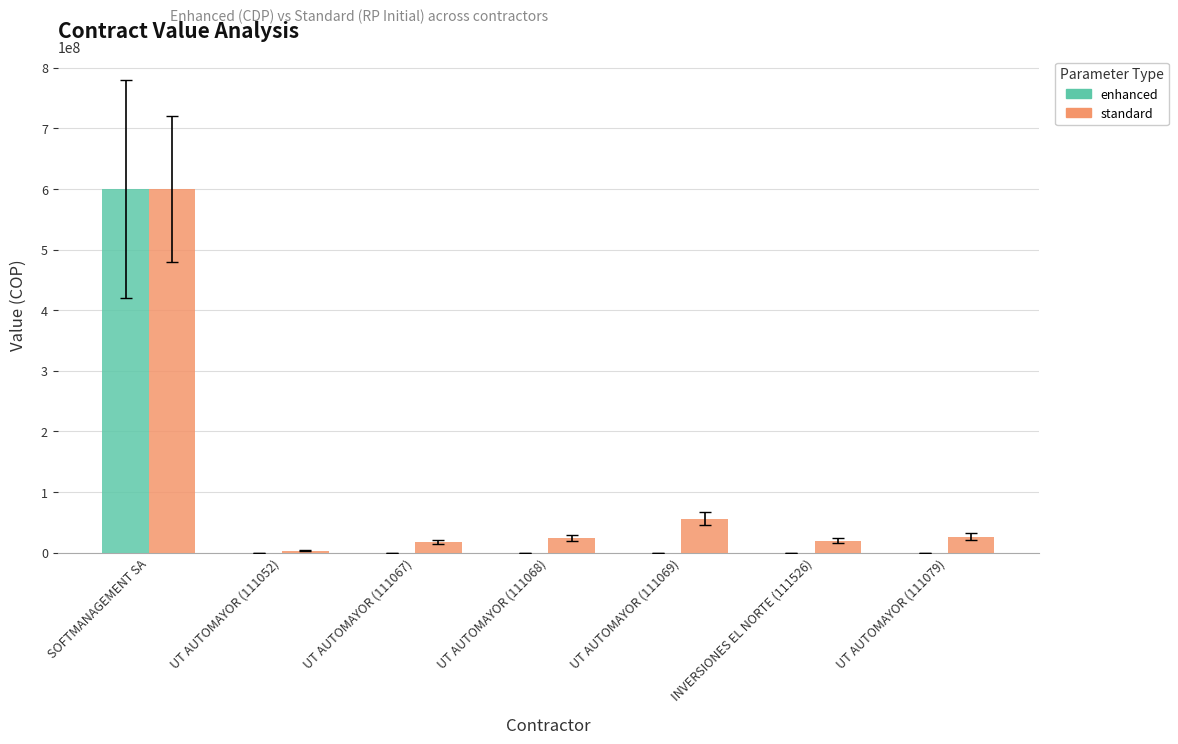

Which category has the highest value in the enhanced series?

SOFTMANAGEMENT SA